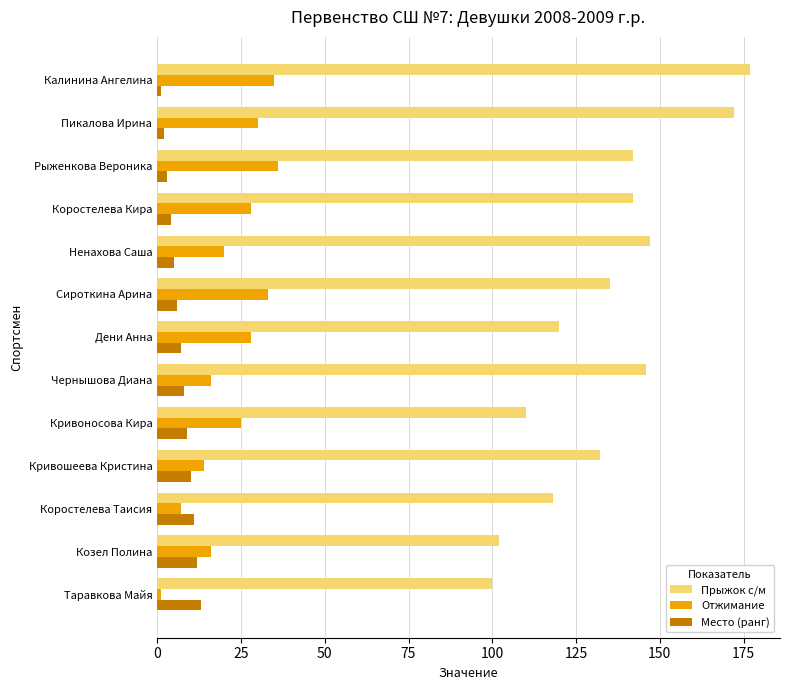

Rank the series at Ненахова Саша from lowest to highest value.

Место (ранг), Отжимание, Прыжок с/м